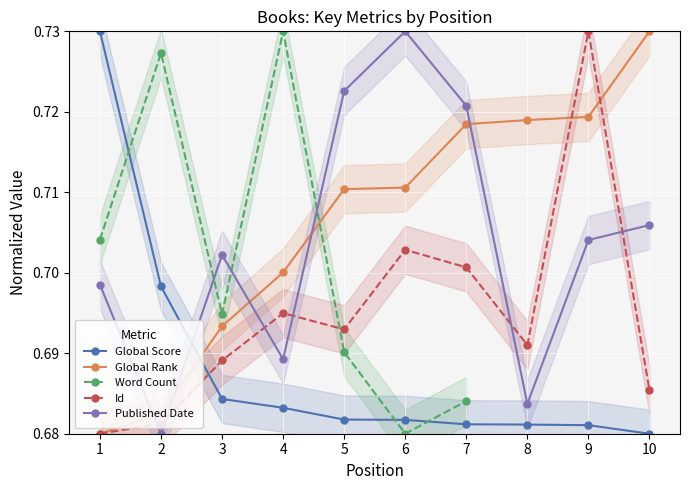

What is the value of the Id point at the 9th from the left?

0.7